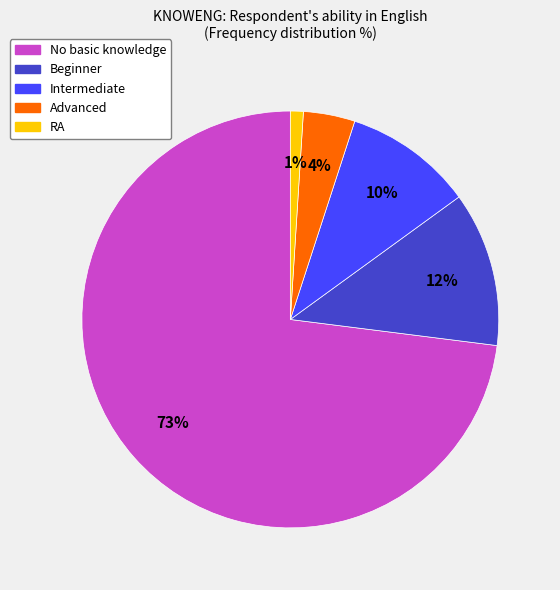

Is it true that Advanced is 4% of the pie?

True